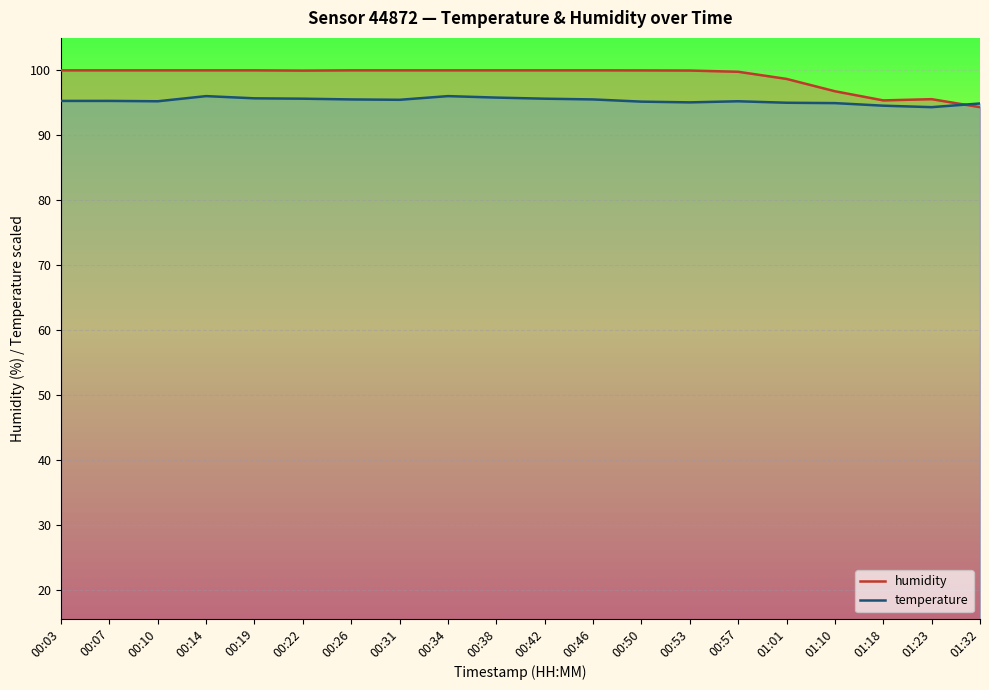

At which label does temperature reach its minimum?

01:23